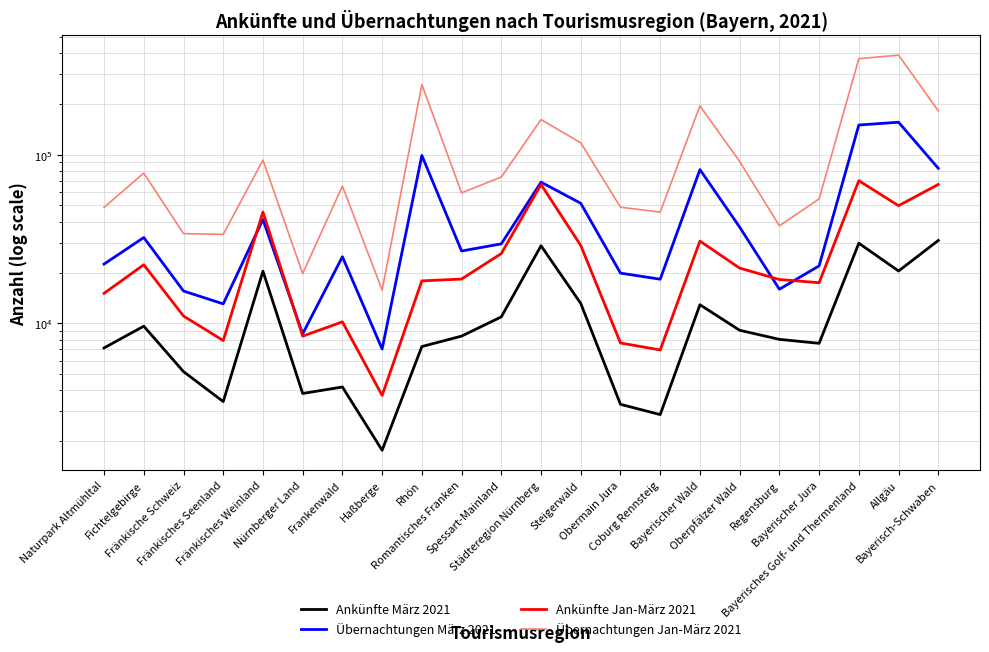

Is the value of Ankünfte März 2021 at Allgäu greater than the value of Ankünfte Jan-März 2021 at Fränkisches Weinland?

No